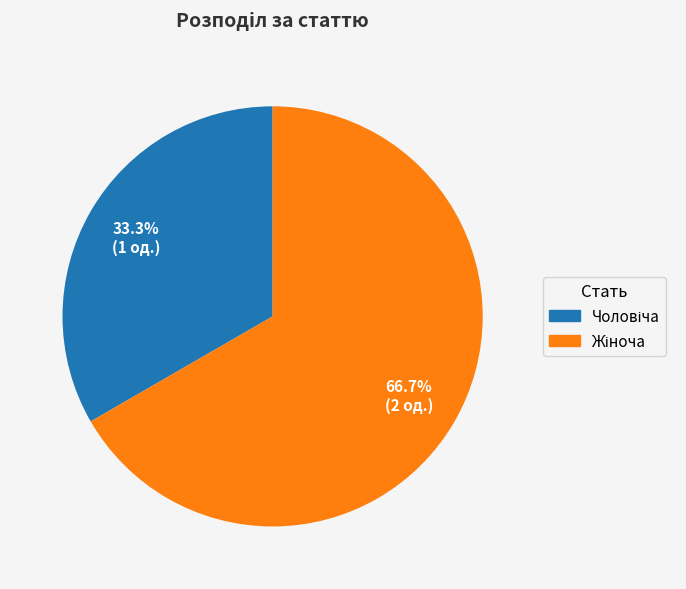

Does any single category account for the majority?

Yes